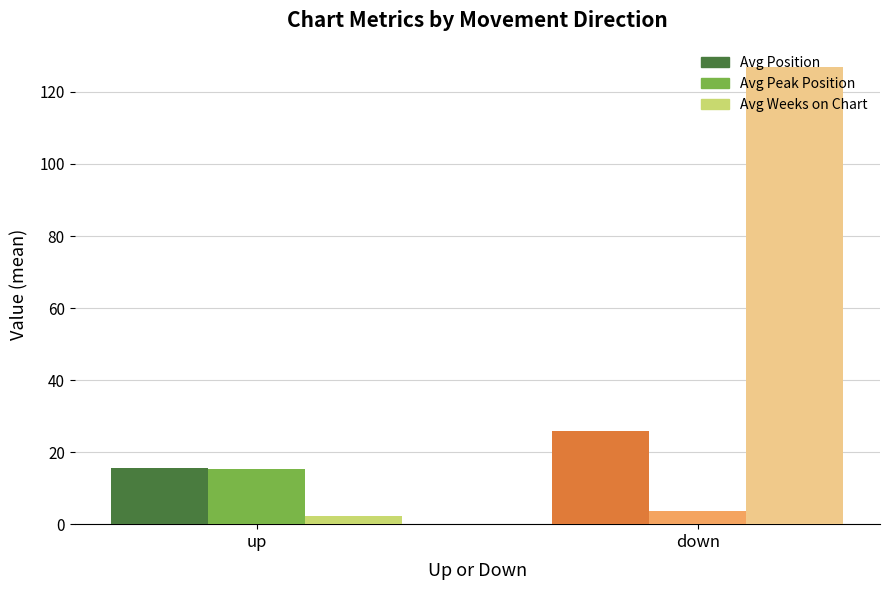

Which series changed the most between up and down?

Avg Weeks on Chart